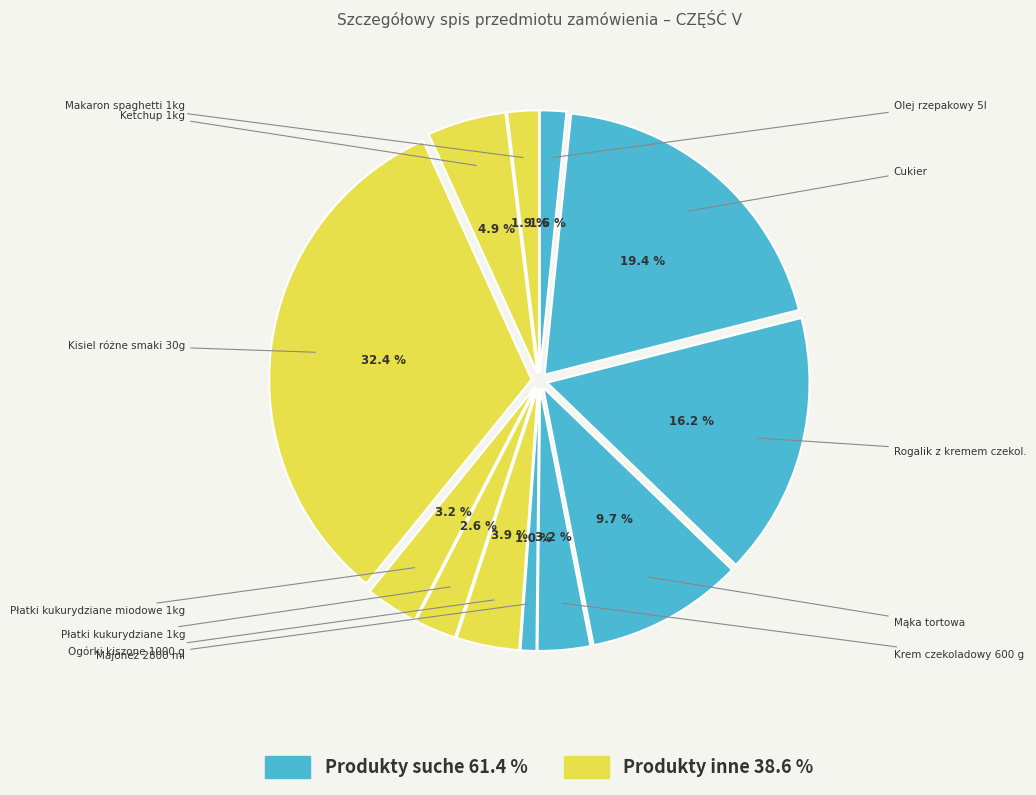

Count the number of slices in the pie.

12